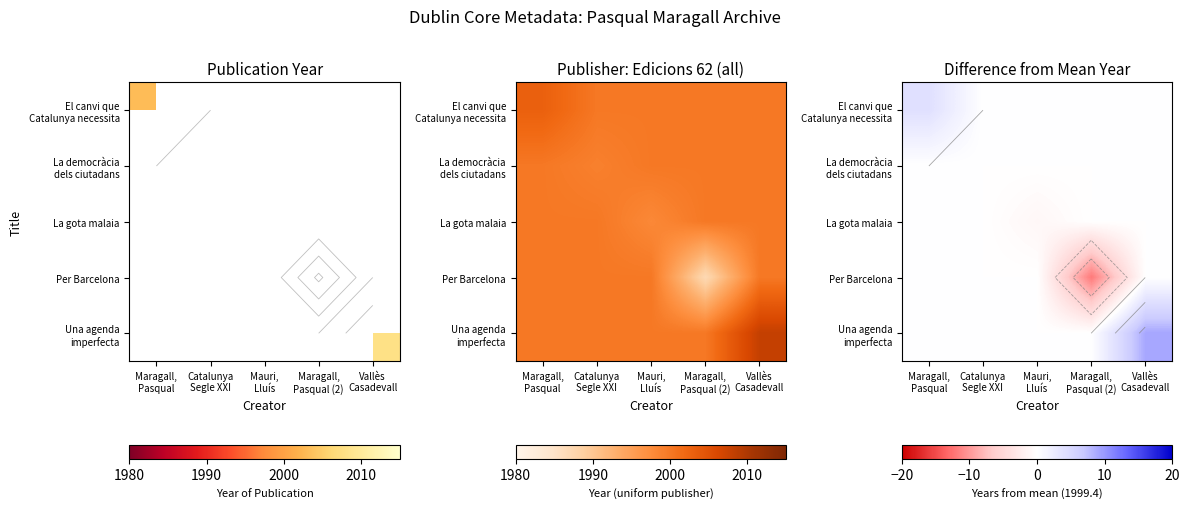

Count the number of data series in this chart.

5